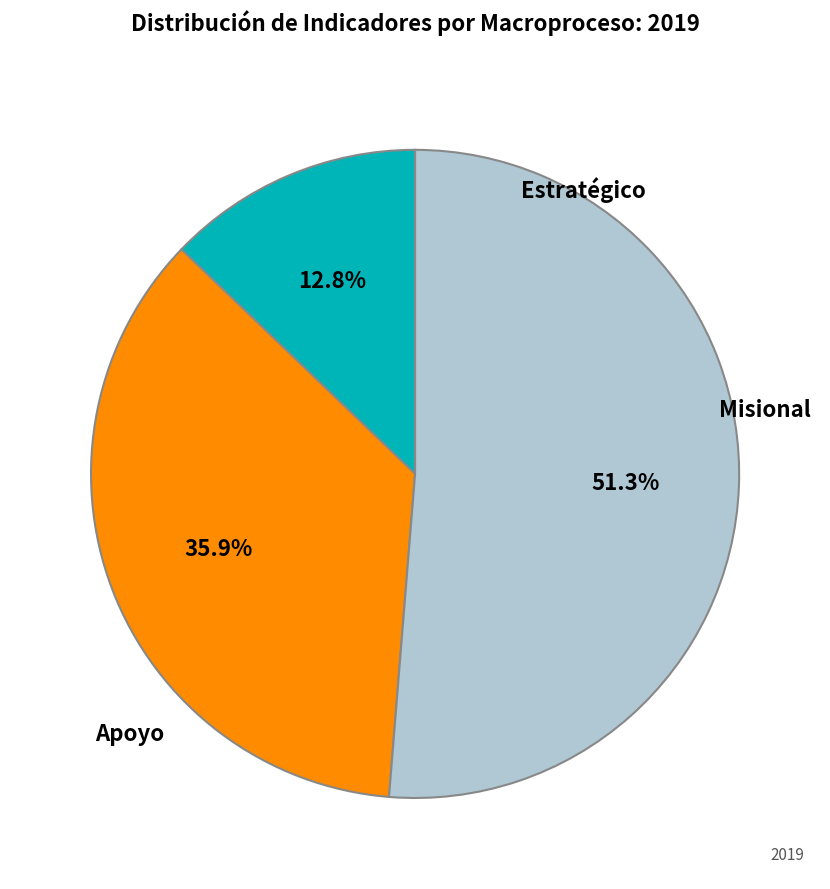

To the nearest percent, what percentage of the pie is Misional?

36%